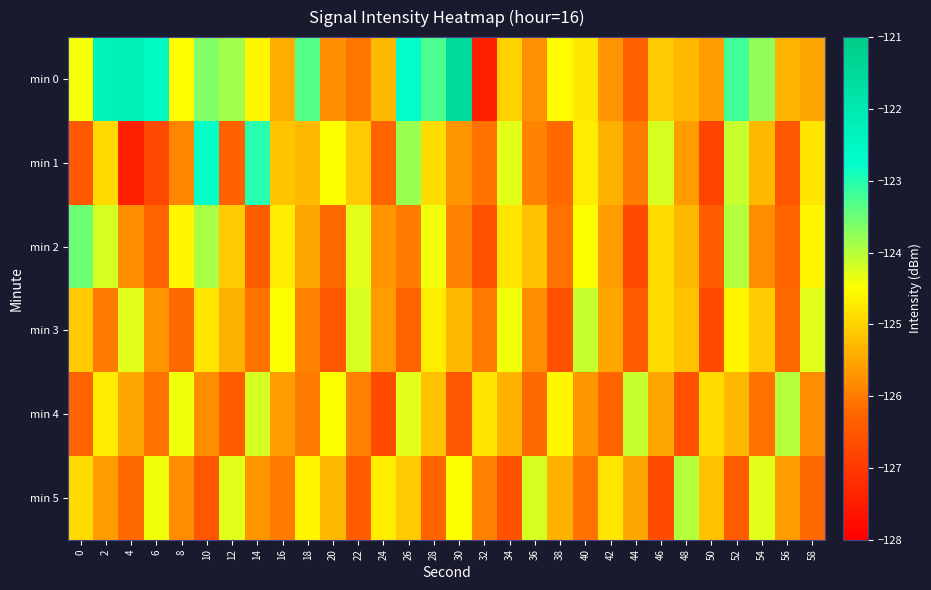

At which category is the sum across all series the highest?

10